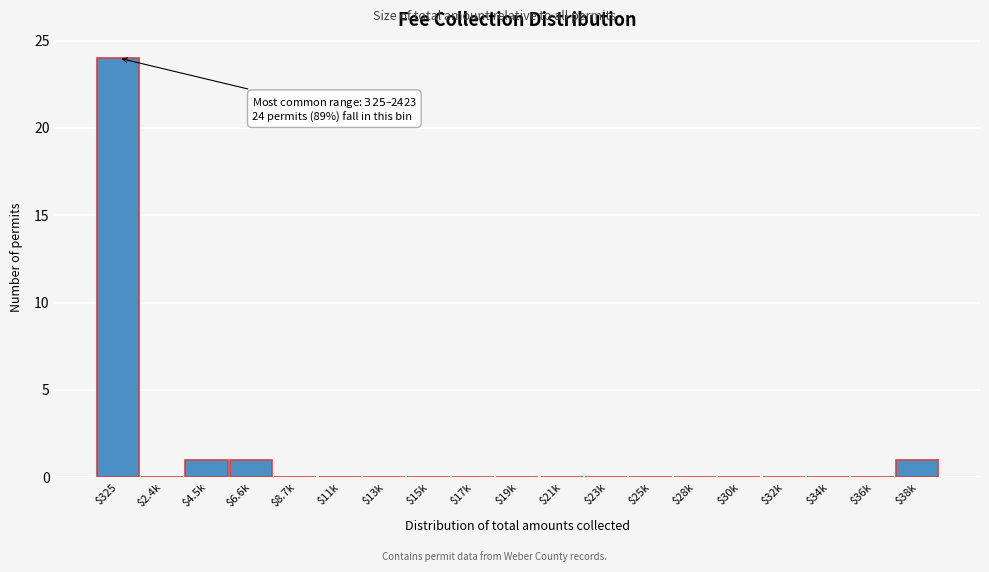

What is the sum of all values?

27